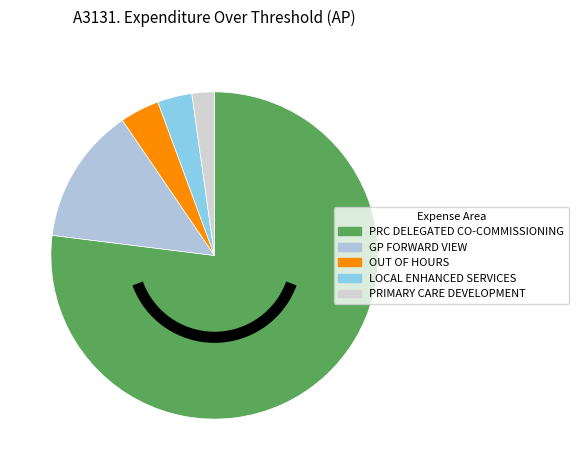

Approximately how many times larger is the value at OUT OF HOURS compared to PRC DELEGATED CO-COMMISSIONING?

0.1